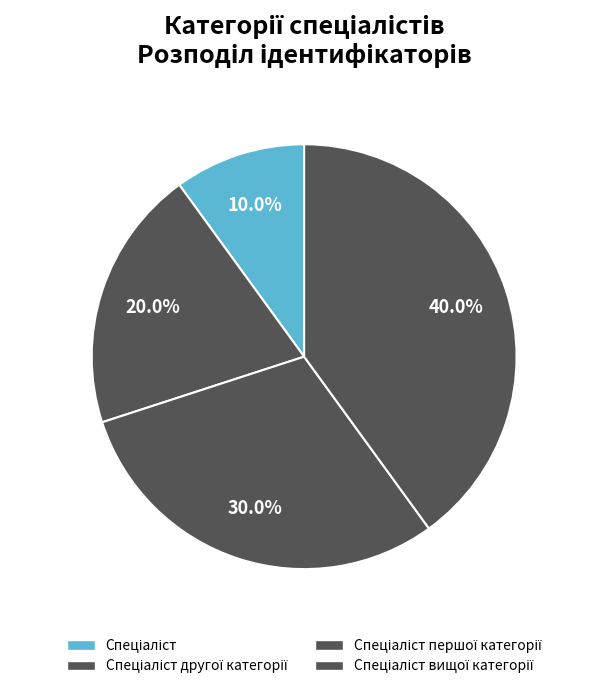

How many slices are in this pie chart?

4